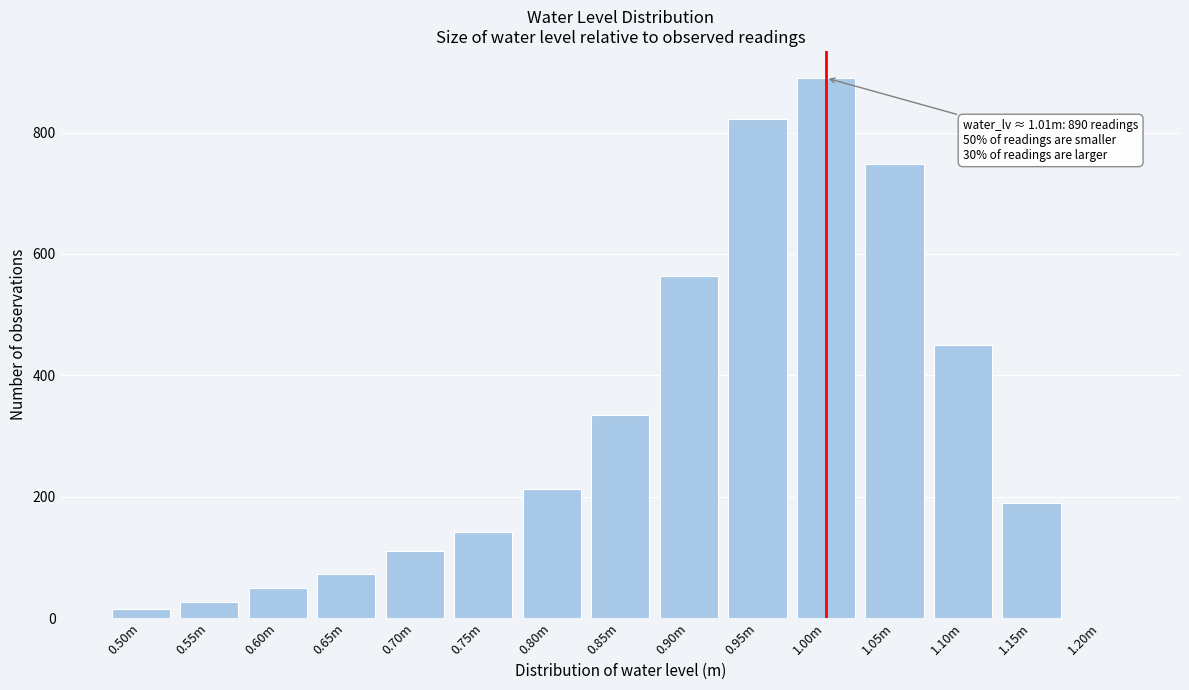

Reading right to left, what are all the values shown in this chart?

1.20m=0	1.15m=190	1.10m=450	1.05m=749	1.00m=890	0.95m=823	0.90m=564	0.85m=335	0.80m=213	0.75m=141	0.70m=111	0.65m=72	0.60m=49	0.55m=27	0.50m=15